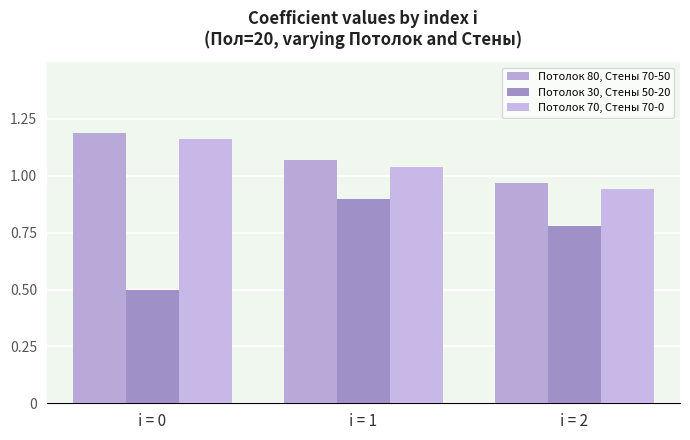

Is it true that Потолок 80, Стены 70-50 equals 0.7 at i = 0?

False